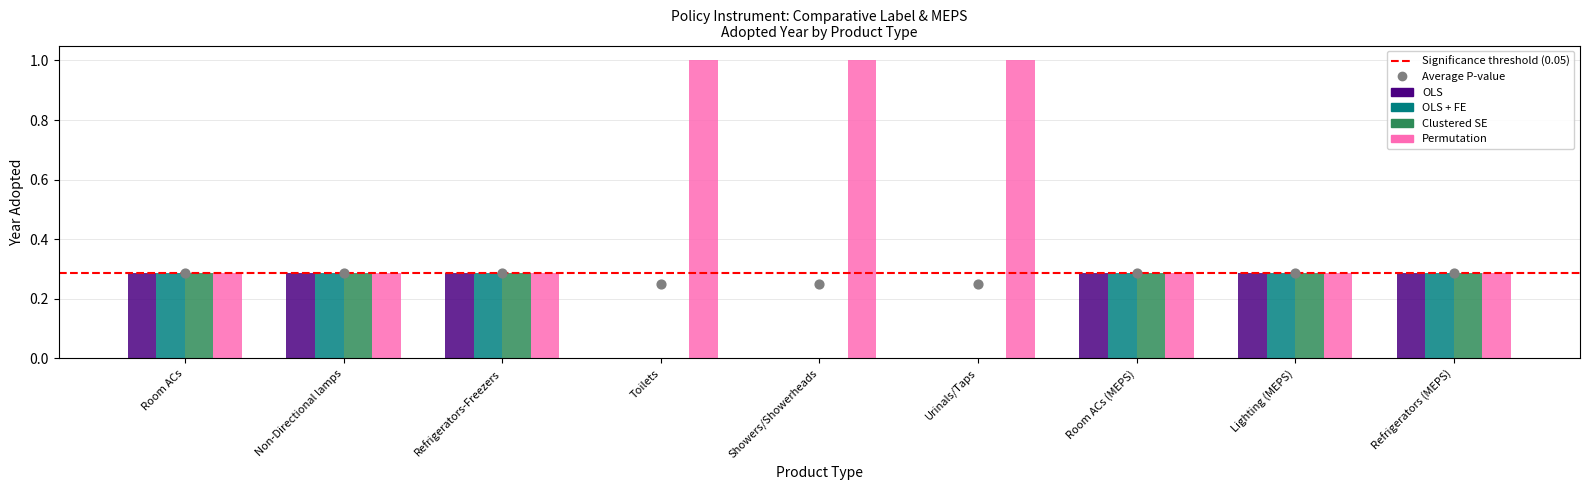

Is the value of Permutation at Urinals/Taps greater than the value of OLS at Urinals/Taps?

Yes